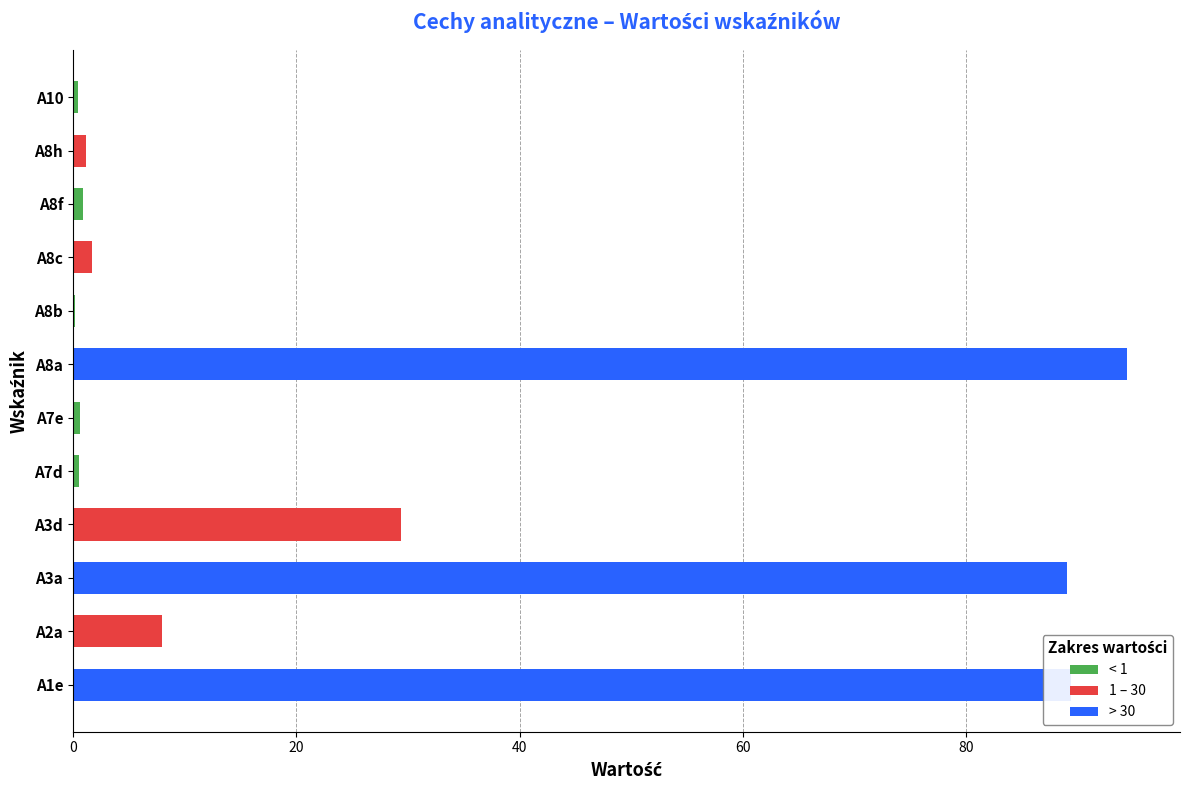

What is the total value across all series at A3a?

89.0